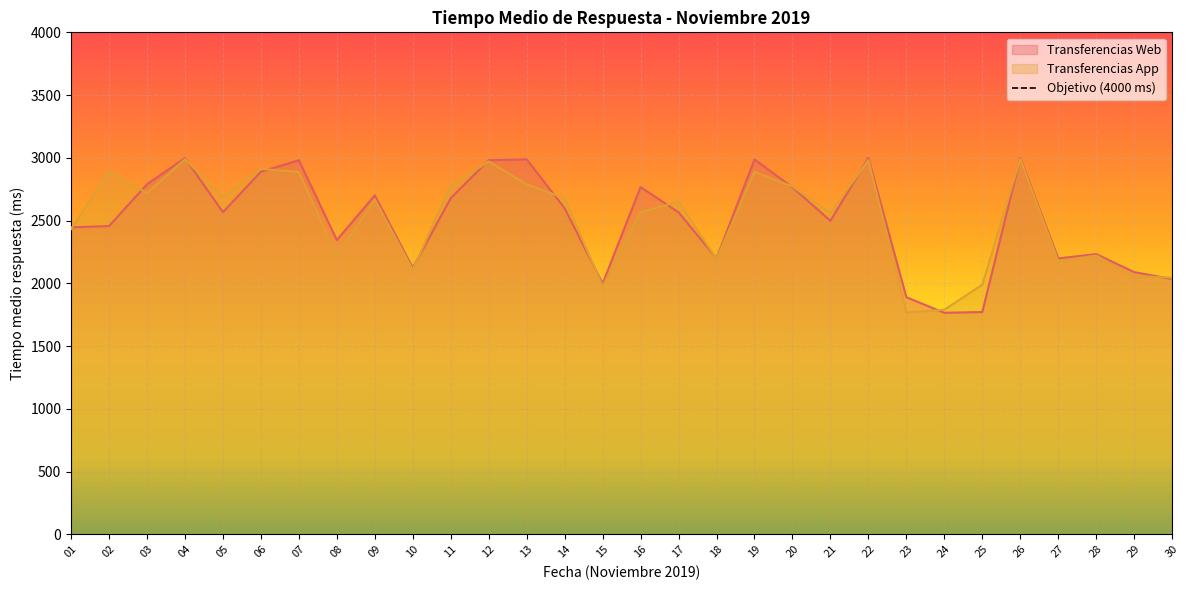

True or false: Transferencias Web and Transferencias App cross at least once.

True